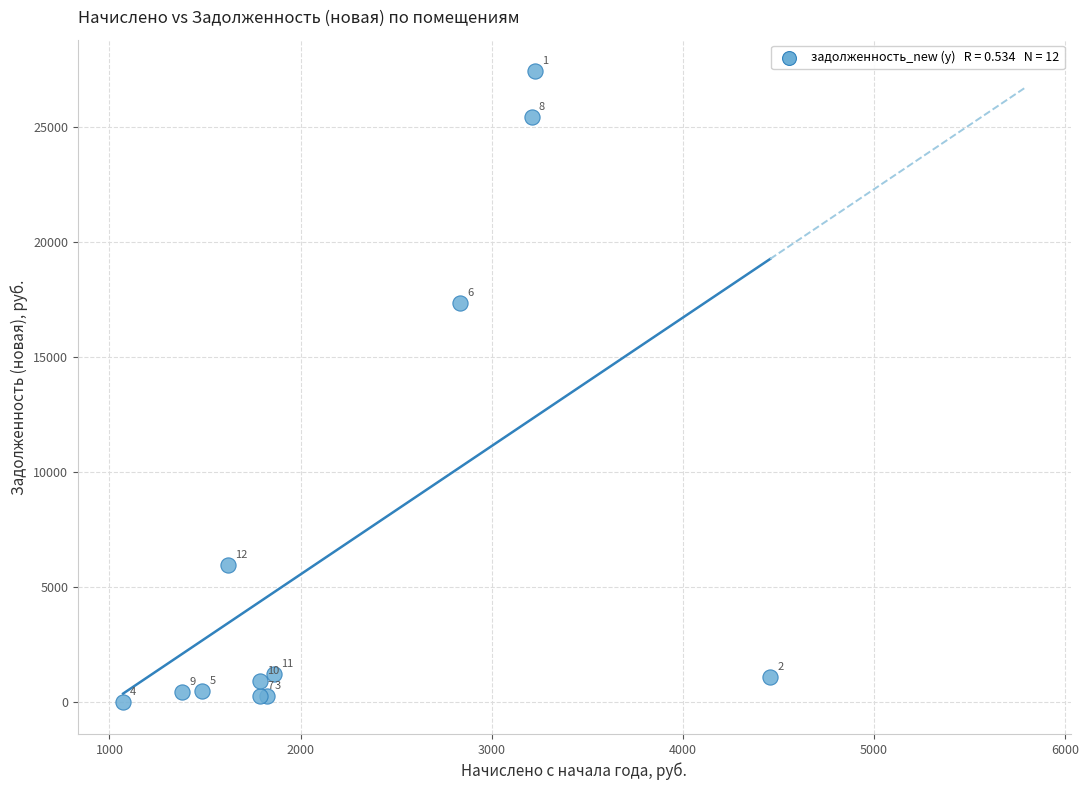

What Y value in the scatter plot is closest to 13703?

17334.8